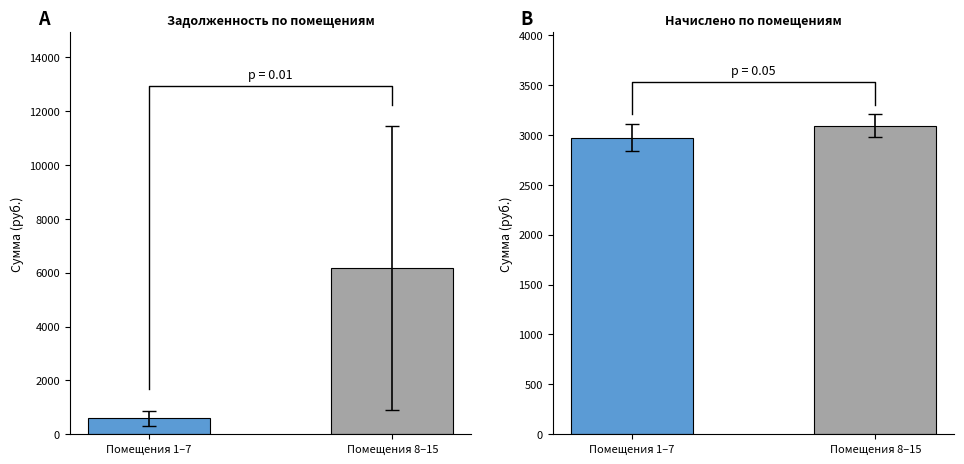

What is the greatest value displayed?

6156.0